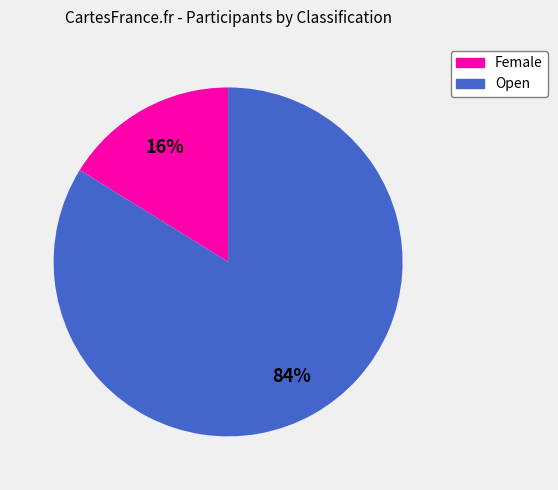

What percentage is the Female slice, to the nearest percent?

16%